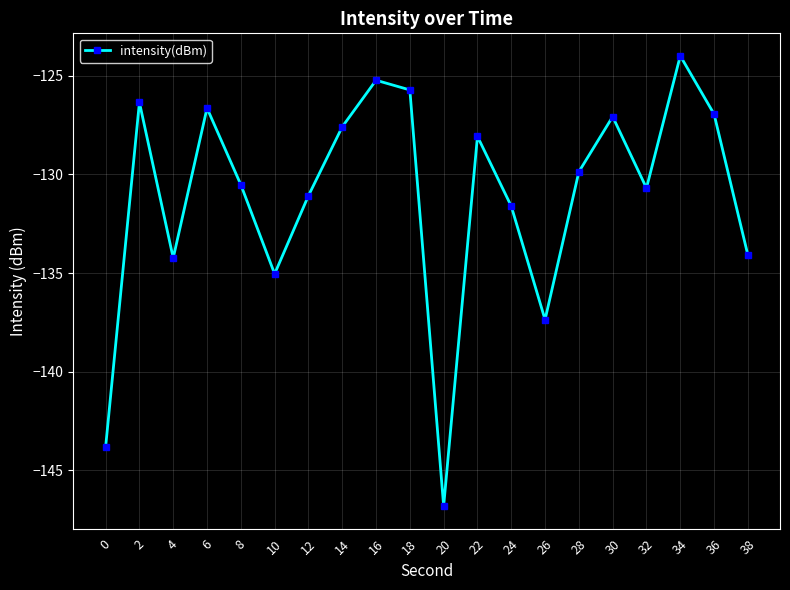

What is the value of the 14th point from the left?

-137.4